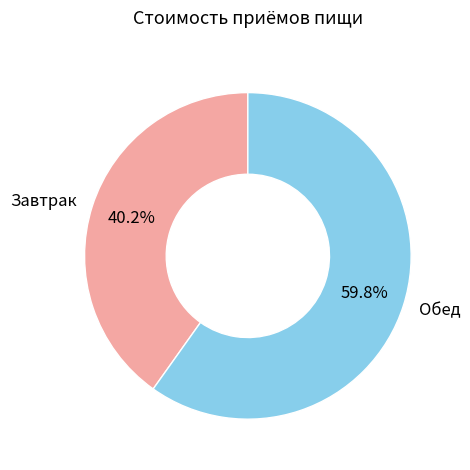

To the nearest percent, what portion does Завтрак represent?

40%